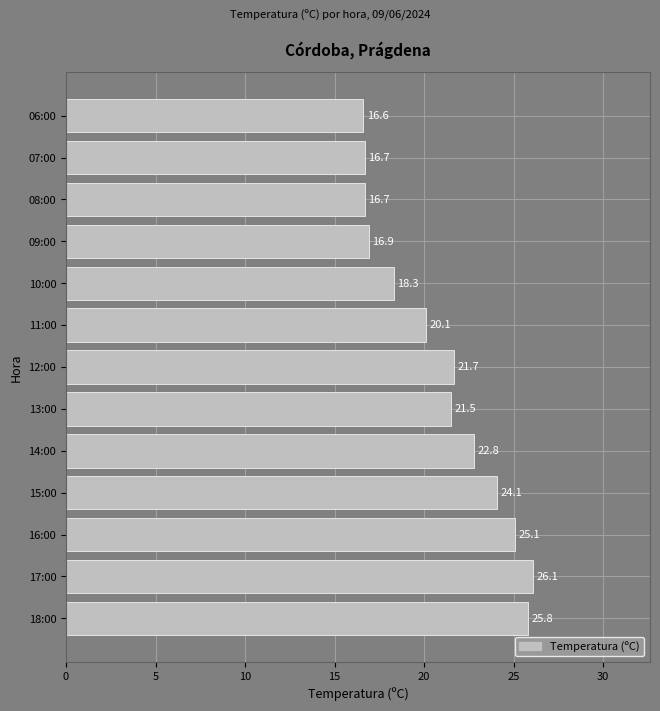

What is the ratio of the value at 13:00 to the value at 09:00?

1.3